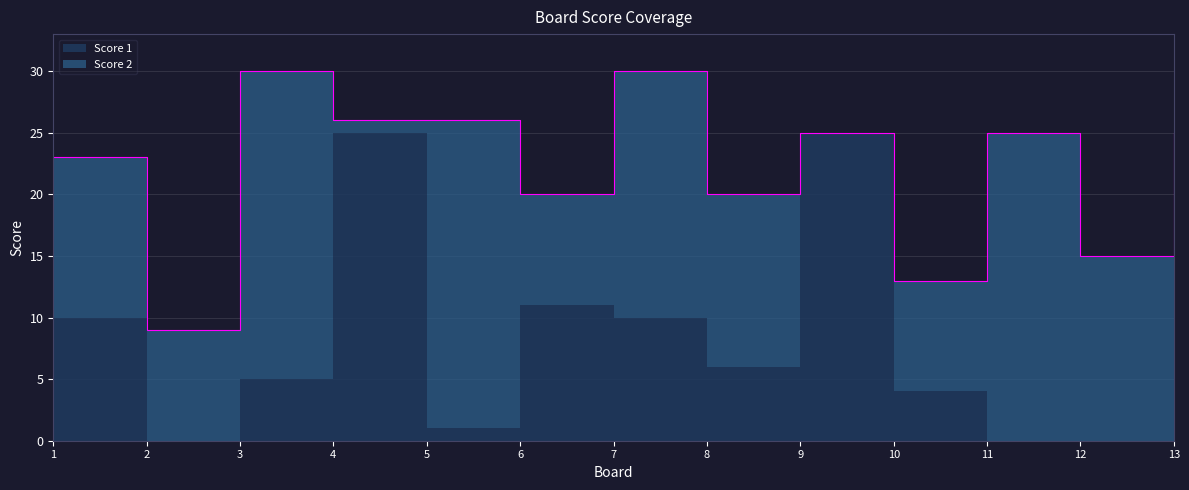

Between 1 and 10, which series saw the biggest shift?

Score 1